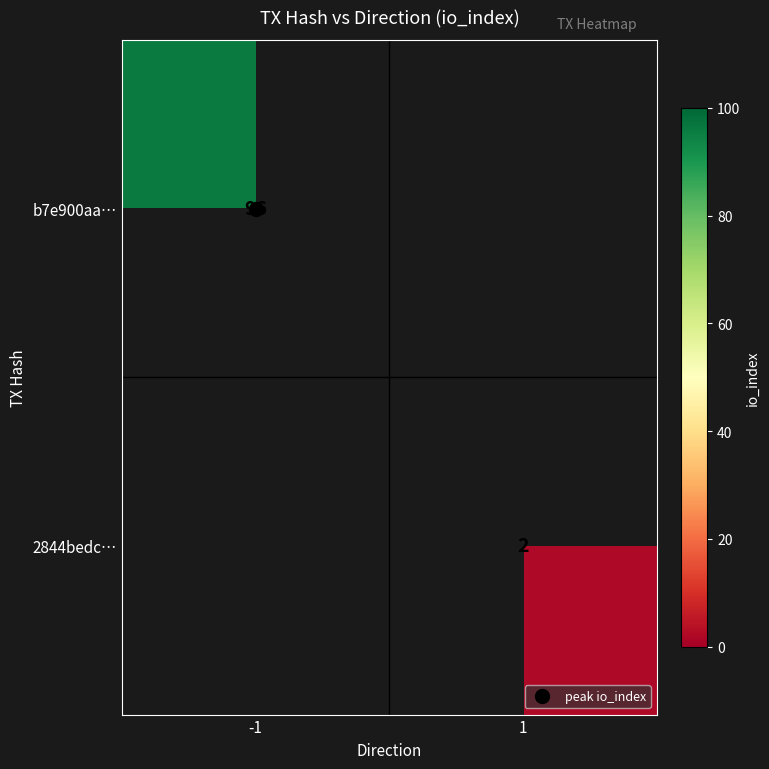

Count the 2844bedc… values in the range 0 to 2.

2